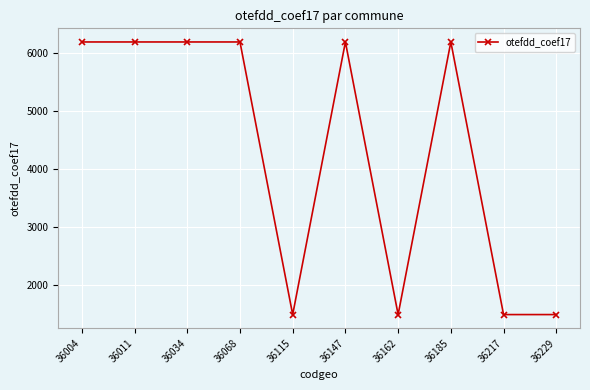

True or false: the data has more than 1 interior local peaks.

True